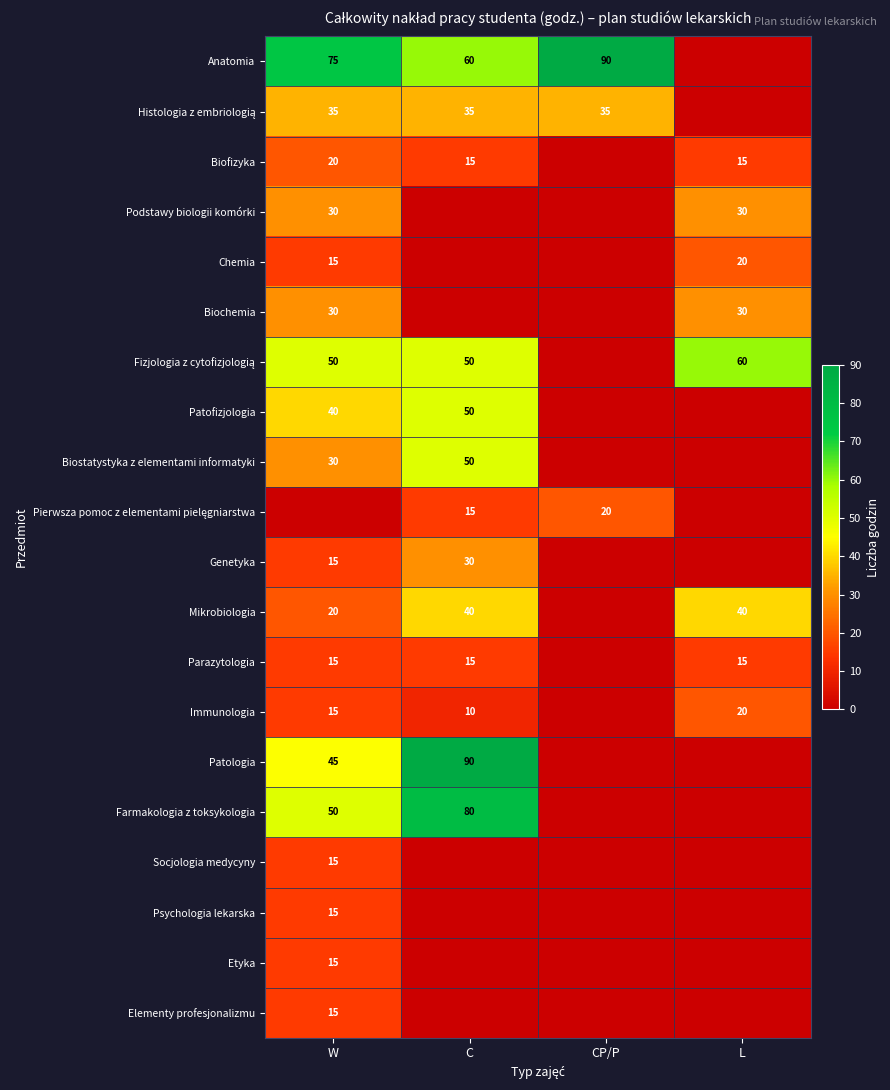

Is it true that Chemia equals 10 at W?

False